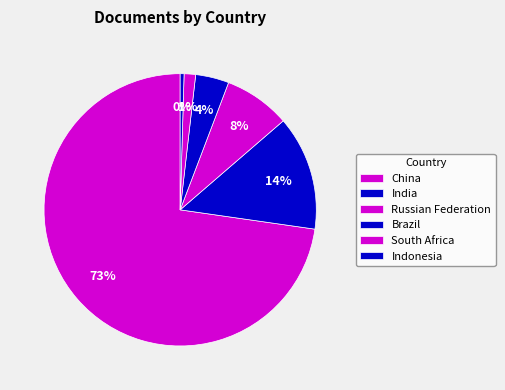

Does South Africa account for over 50% of the chart?

No